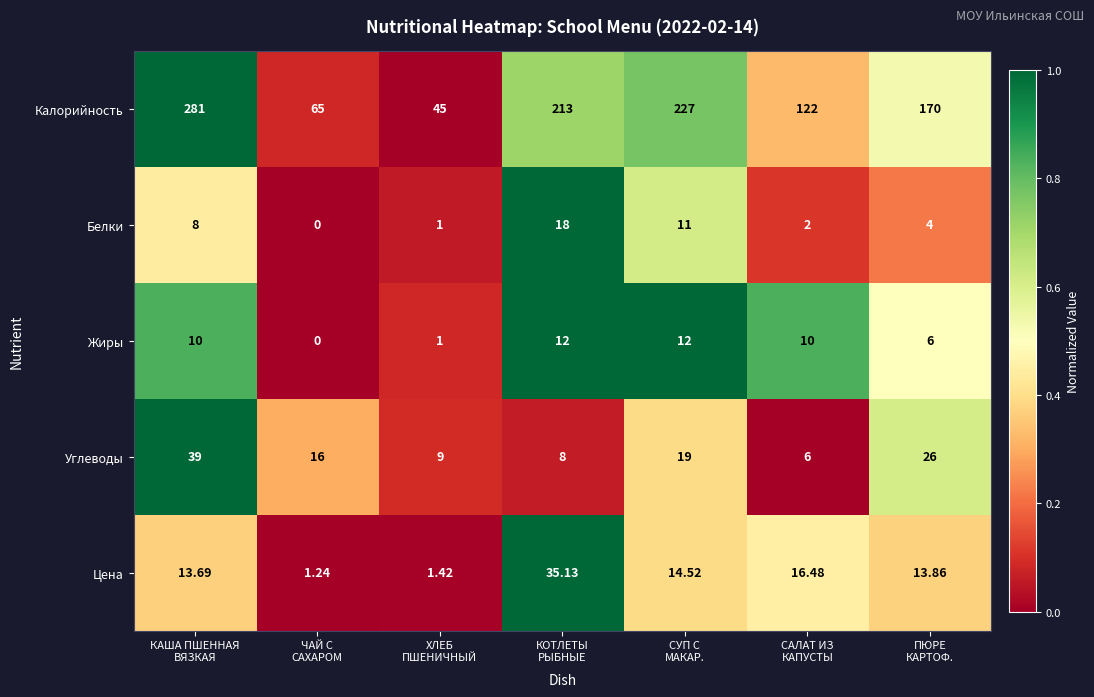

Which series has the widest spread of values?

Калорийность